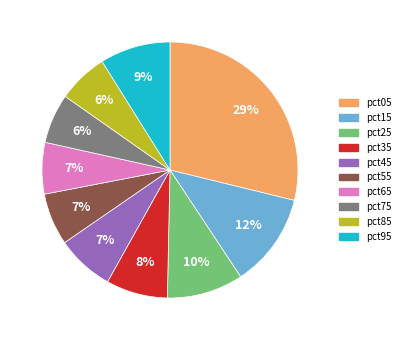

To the nearest percent, what portion does pct75 represent?

6%